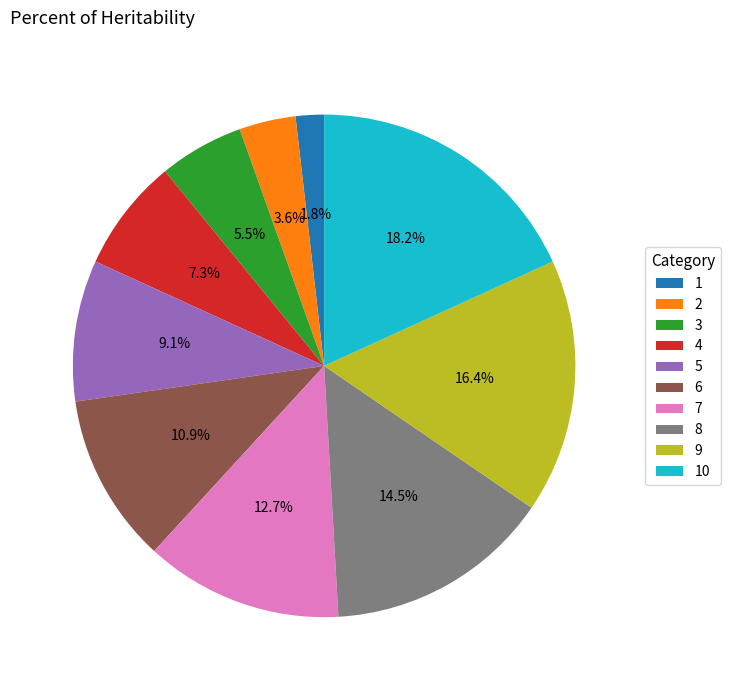

Is there any slice that represents more than half of the pie?

No